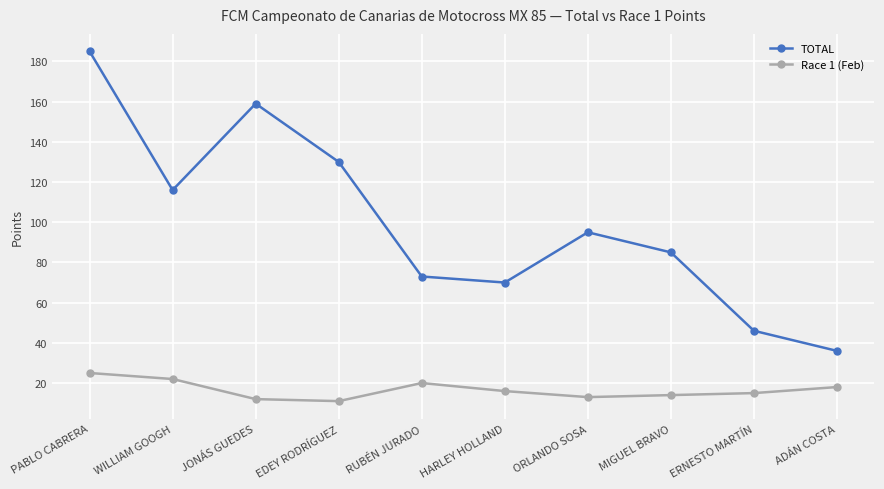

What is the average value of the Race 1 (Feb) series?

17